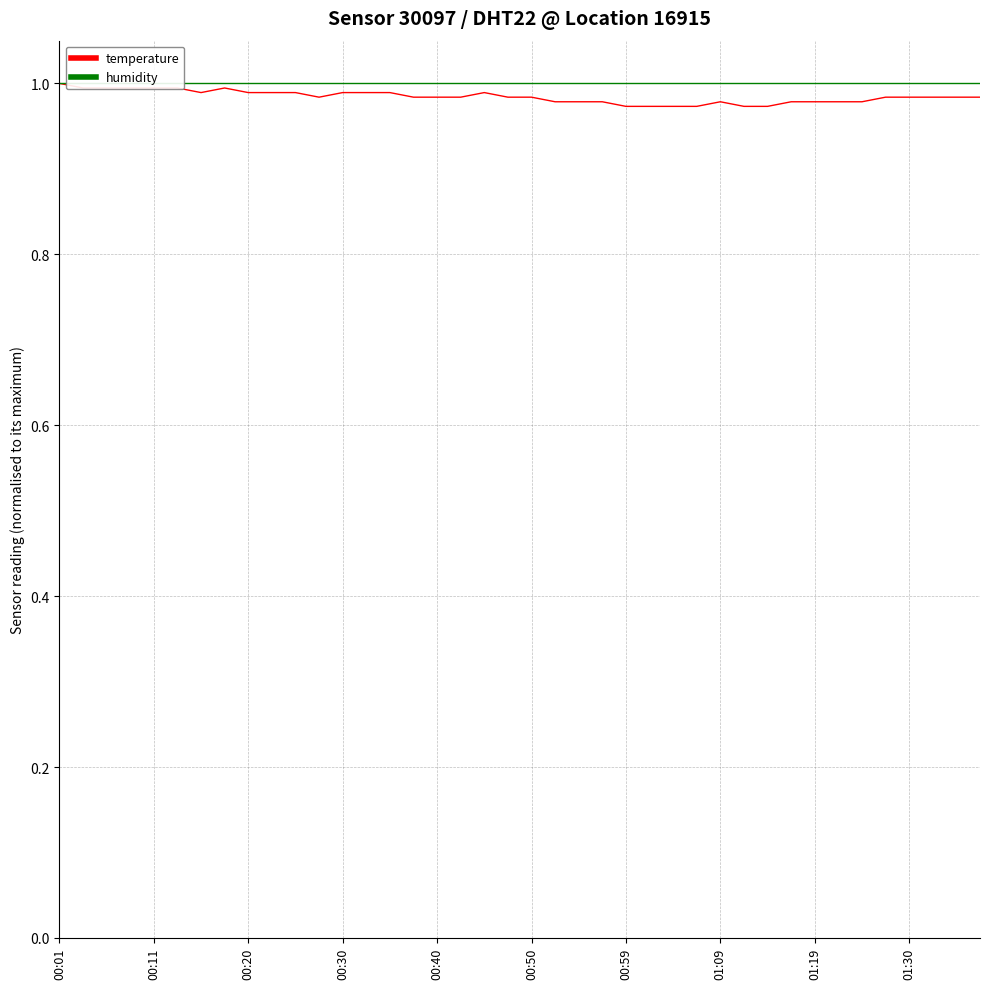

True or false: humidity and temperature cross at least once.

False